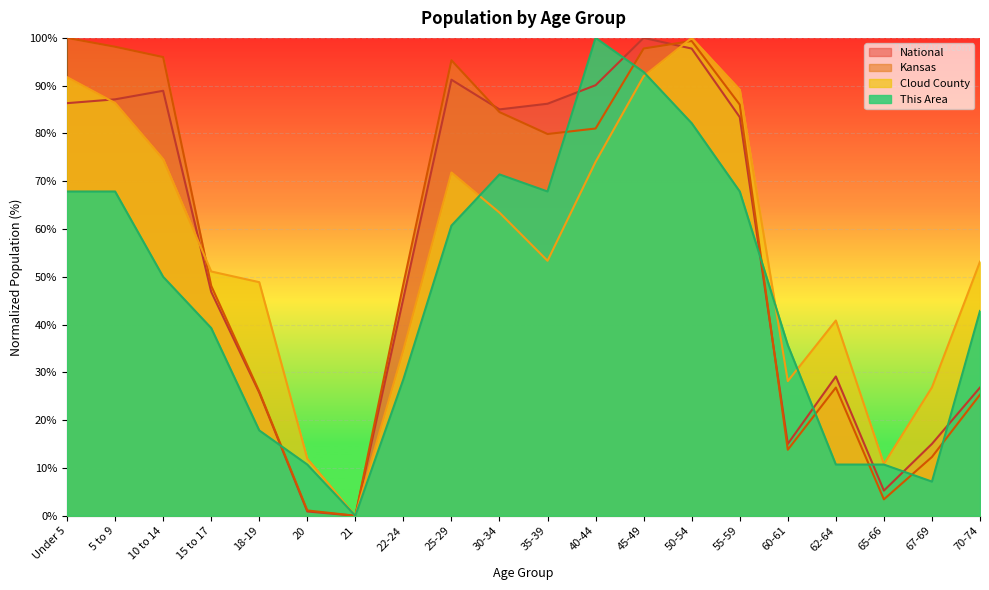

Reading left to right, transcribe all the data shown in this chart.

This Area: Under 5=67.9	5 to 9=67.9	10 to 14=50.0	15 to 17=39.3	18-19=17.9	20=10.7	21=0.0	22-24=28.6	25-29=60.7	30-34=71.4	35-39=67.9	40-44=100.0	45-49=92.9	50-54=82.1	55-59=67.9	60-61=35.7	62-64=10.7	65-66=10.7	67-69=7.1	70-74=42.9
Cloud County: Under 5=91.8	5 to 9=86.4	10 to 14=74.6	15 to 17=51.1	18-19=48.9	20=11.9	21=0.0	22-24=34.7	25-29=71.8	30-34=63.4	35-39=53.4	40-44=74.1	45-49=92.0	50-54=100.0	55-59=89.2	60-61=28.2	62-64=40.9	65-66=10.8	67-69=26.9	70-74=53.2
Kansas: Under 5=100.0	5 to 9=98.1	10 to 14=96.0	15 to 17=48.1	18-19=26.0	20=1.1	21=0.0	22-24=48.5	25-29=95.3	30-34=84.5	35-39=79.9	40-44=81.0	45-49=97.8	50-54=99.4	55-59=86.0	60-61=13.8	62-64=26.8	65-66=3.4	67-69=12.3	70-74=25.3
National: Under 5=86.3	5 to 9=87.1	10 to 14=88.9	15 to 17=46.9	18-19=25.8	20=0.9	21=0.0	22-24=45.5	25-29=91.2	30-34=85.0	35-39=86.2	40-44=90.1	45-49=100.0	50-54=97.8	55-59=83.4	60-61=15.0	62-64=29.1	65-66=5.3	67-69=15.0	70-74=26.8